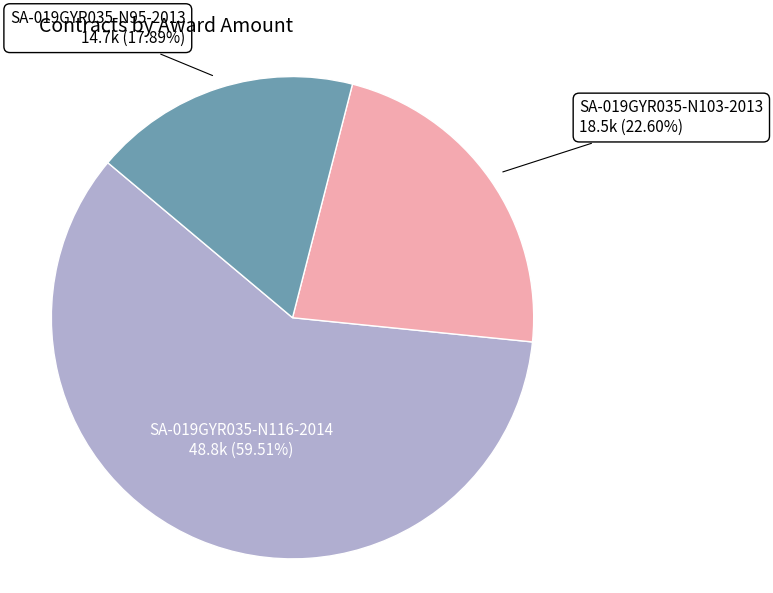

Does any single category account for the majority?

Yes